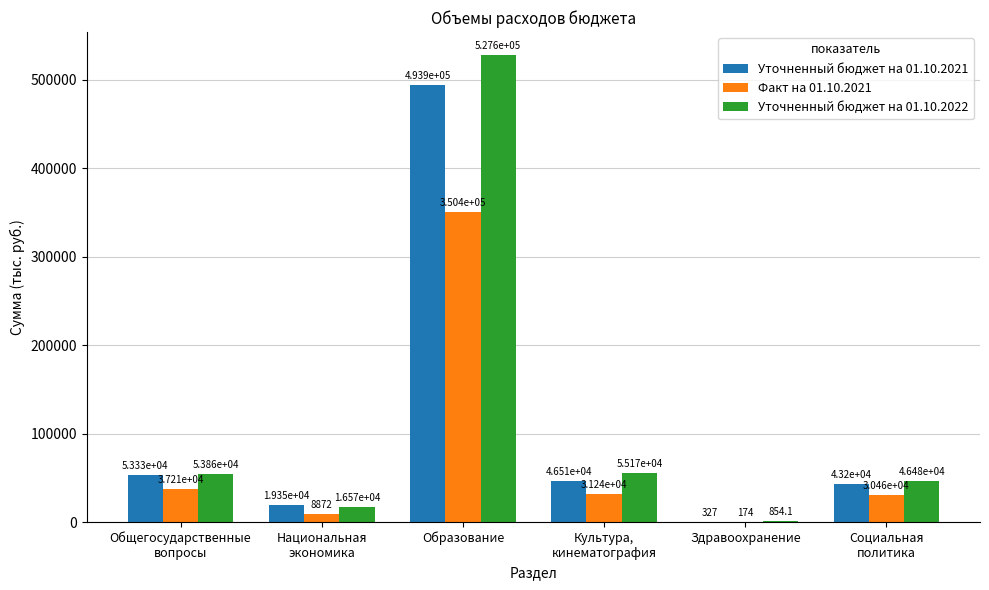

True or false: Уточненный бюджет на 01.10.2021 has a value of 19349.6 at Национальная
экономика.

True